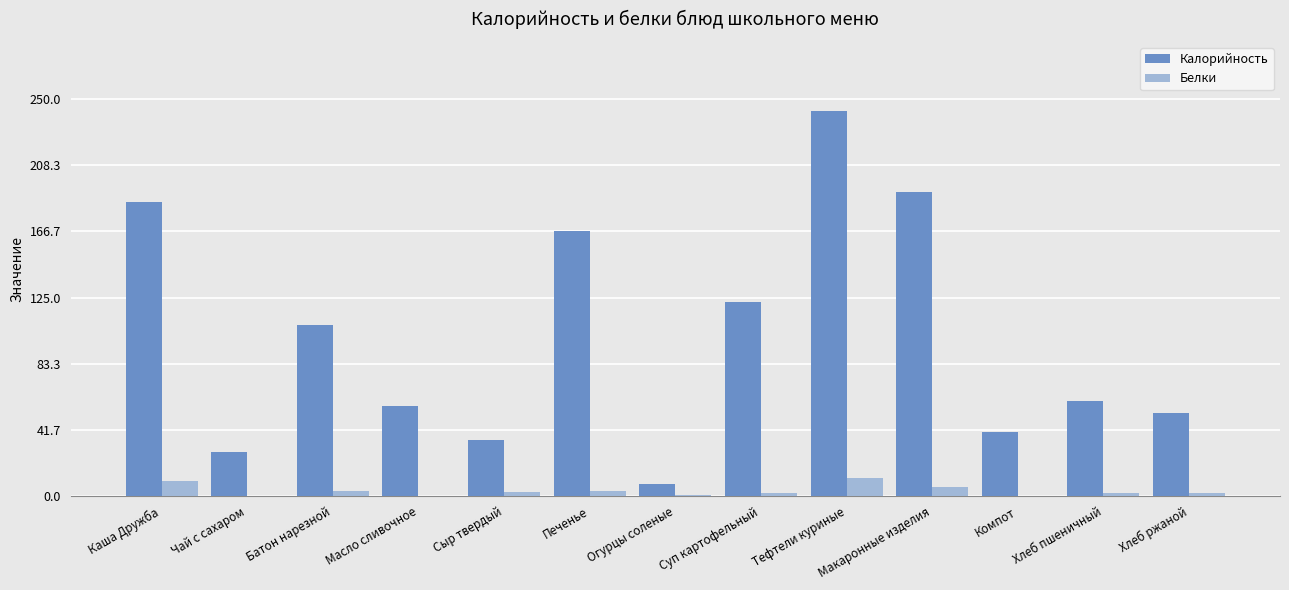

How many distinct data groups are displayed?

2